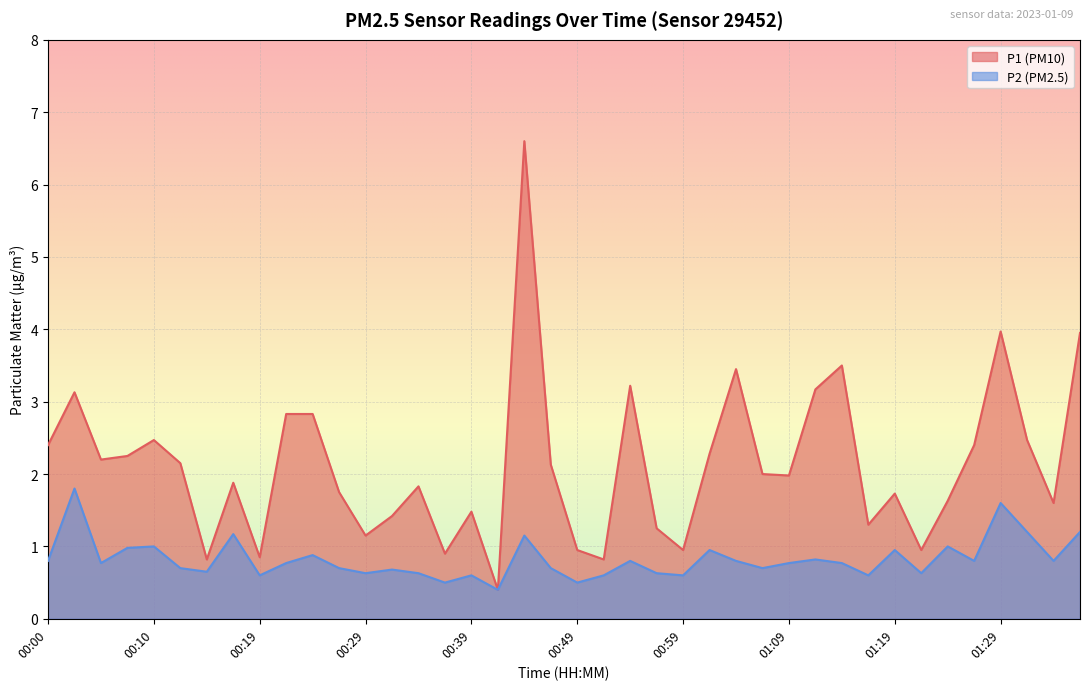

True or false: P2 and P1 cross at least once.

False